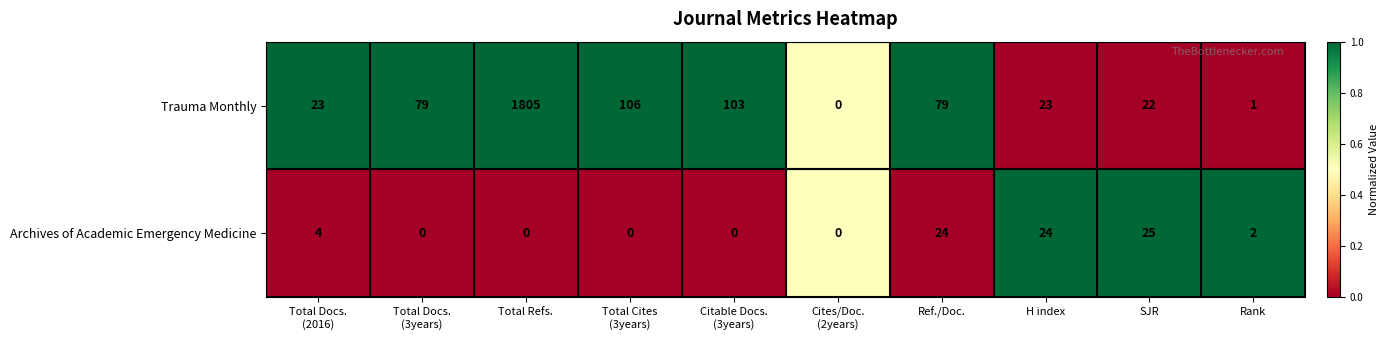

Rank the series by their average value, from highest to lowest.

Trauma Monthly, Archives of Academic Emergency Medicine